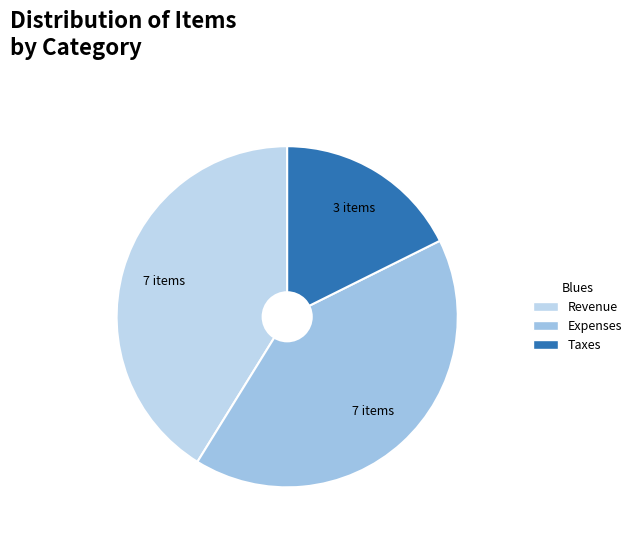

Which category has the smallest portion of the pie?

Taxes